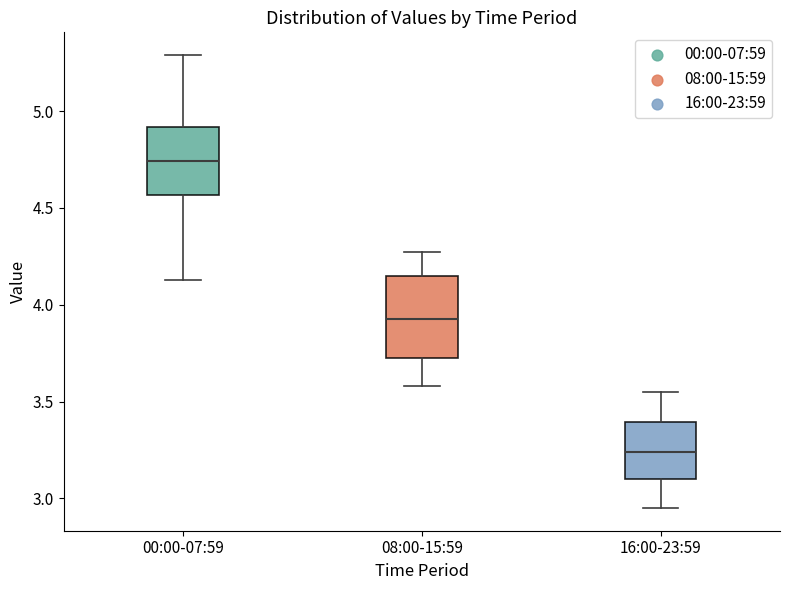

Reading left to right, read every box against the y-axis: the position of its median line, the range the box covers, and the ends of its whiskers. The values are not printed on the chart, so give them approximately, as read against the axis.

00:00-07:59: median 4.75, box 4.55 to 4.90, whiskers 4.15 to 5.30
08:00-15:59: median 3.95, box 3.75 to 4.15, whiskers 3.60 to 4.25
16:00-23:59: median 3.25, box 3.10 to 3.40, whiskers 2.95 to 3.55